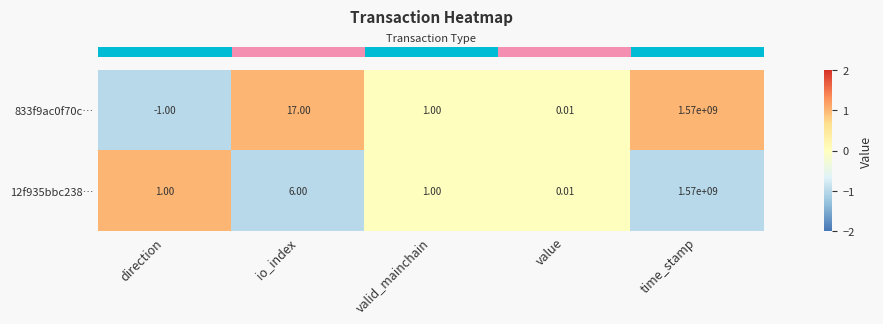

How many data points does each series have?

5